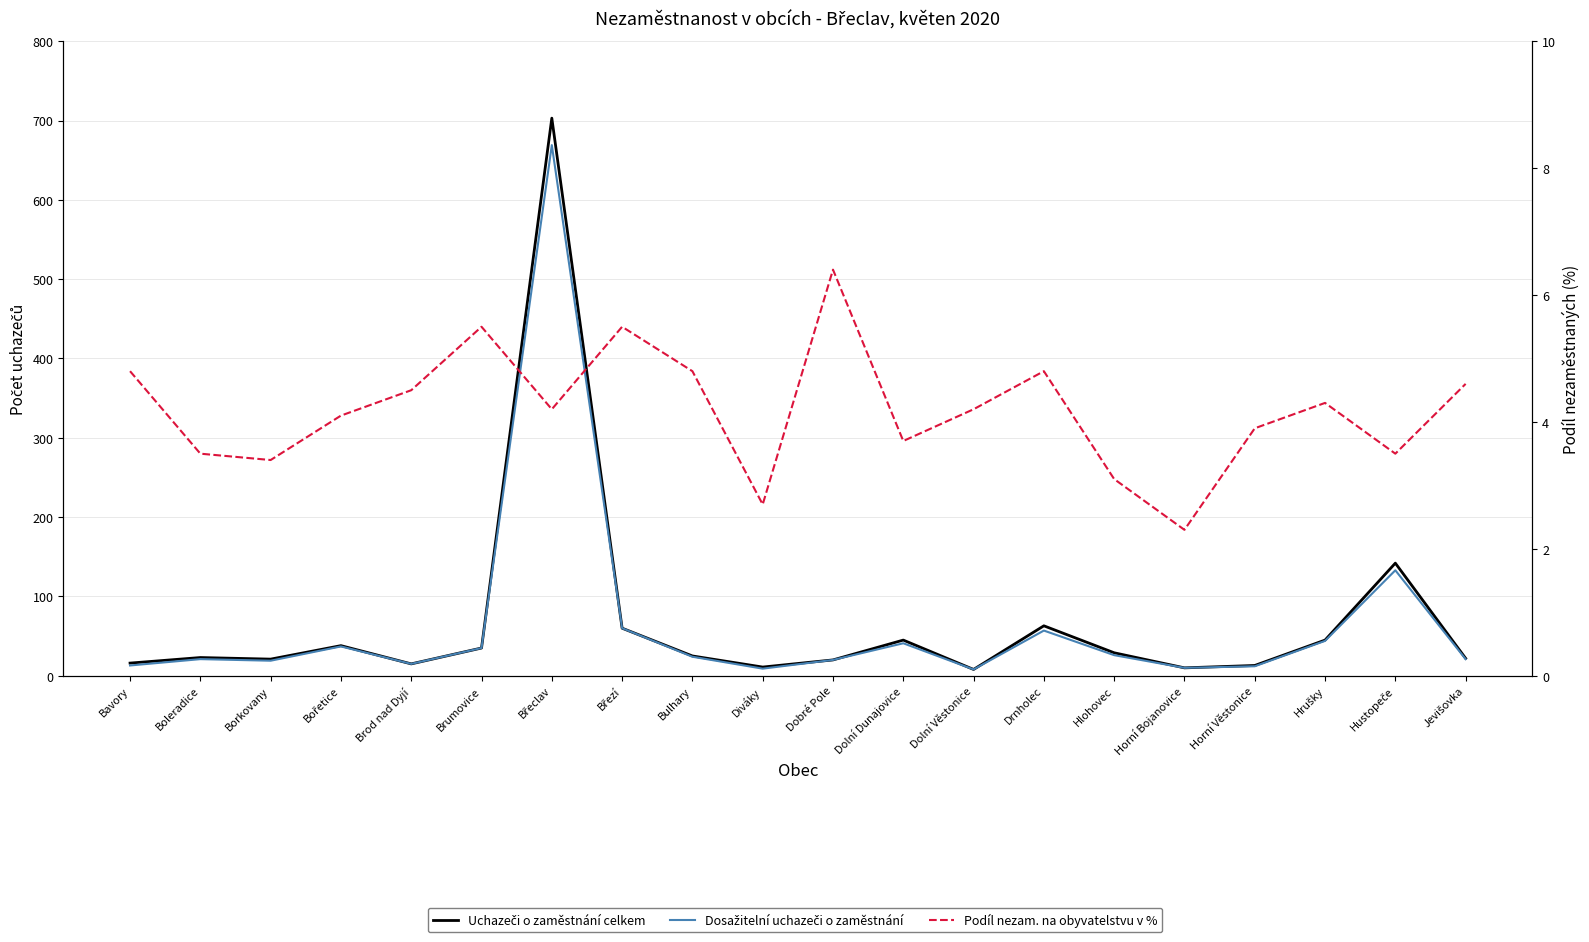

Reading left to right, what are all the values shown in this chart?

Uchazeči o zaměstnání celkem: Bavory=16.0	Boleradice=23.0	Borkovany=21.0	Bořetice=38.0	Brod nad Dyjí=15.0	Brumovice=35.0	Břeclav=703.0	Březí=60.0	Bulhary=25.0	Diváky=11.0	Dobré Pole=20.0	Dolní Dunajovice=45.0	Dolní Věstonice=8.0	Drnholec=63.0	Hlohovec=29.0	Horní Bojanovice=10.0	Horní Věstonice=13.0	Hrušky=45.0	Hustopeče=142.0	Jevišovka=22.0
Dosažitelní uchazeči o zaměstnání: Bavory=13.0	Boleradice=21.0	Borkovany=19.0	Bořetice=37.0	Brod nad Dyjí=15.0	Brumovice=35.0	Břeclav=669.0	Březí=60.0	Bulhary=24.0	Diváky=9.0	Dobré Pole=20.0	Dolní Dunajovice=41.0	Dolní Věstonice=8.0	Drnholec=57.0	Hlohovec=26.0	Horní Bojanovice=10.0	Horní Věstonice=12.0	Hrušky=44.0	Hustopeče=133.0	Jevišovka=21.0
Podíl nezam. na obyvatelstvu v %: Bavory=4.8	Boleradice=3.5	Borkovany=3.4	Bořetice=4.1	Brod nad Dyjí=4.5	Brumovice=5.5	Břeclav=4.2	Březí=5.5	Bulhary=4.8	Diváky=2.7	Dobré Pole=6.4	Dolní Dunajovice=3.7	Dolní Věstonice=4.2	Drnholec=4.8	Hlohovec=3.1	Horní Bojanovice=2.3	Horní Věstonice=3.9	Hrušky=4.3	Hustopeče=3.5	Jevišovka=4.6